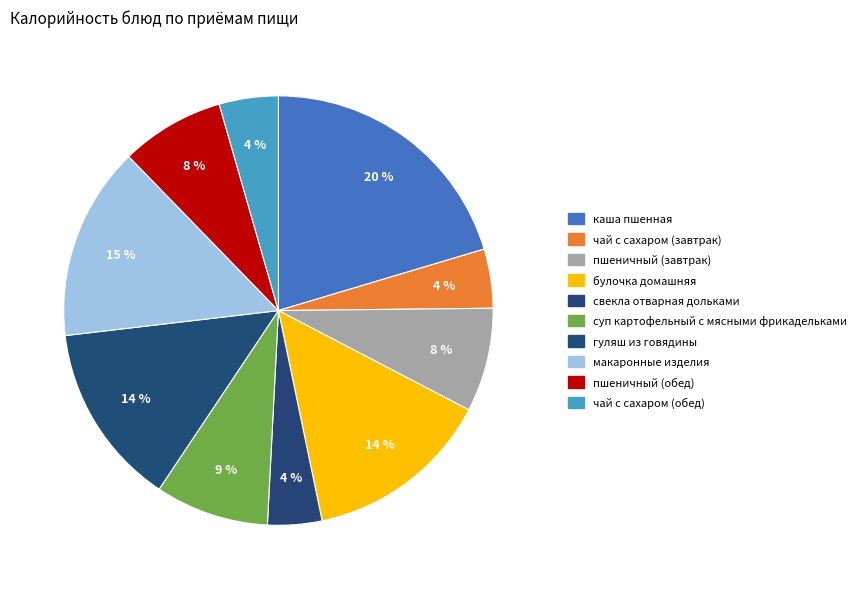

Is it true that булочка домашняя is 14% of the pie?

True